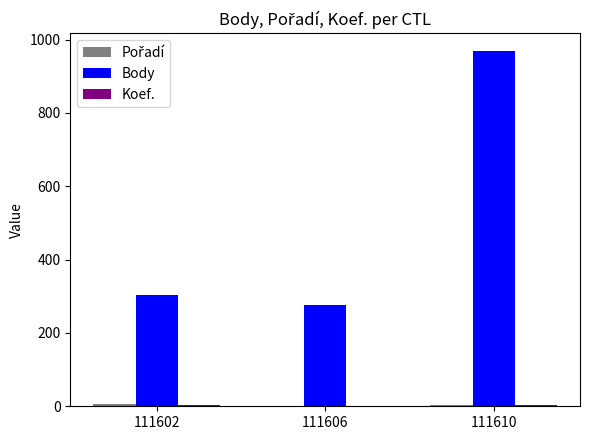

Where is Body nearest to the value 623?

111602